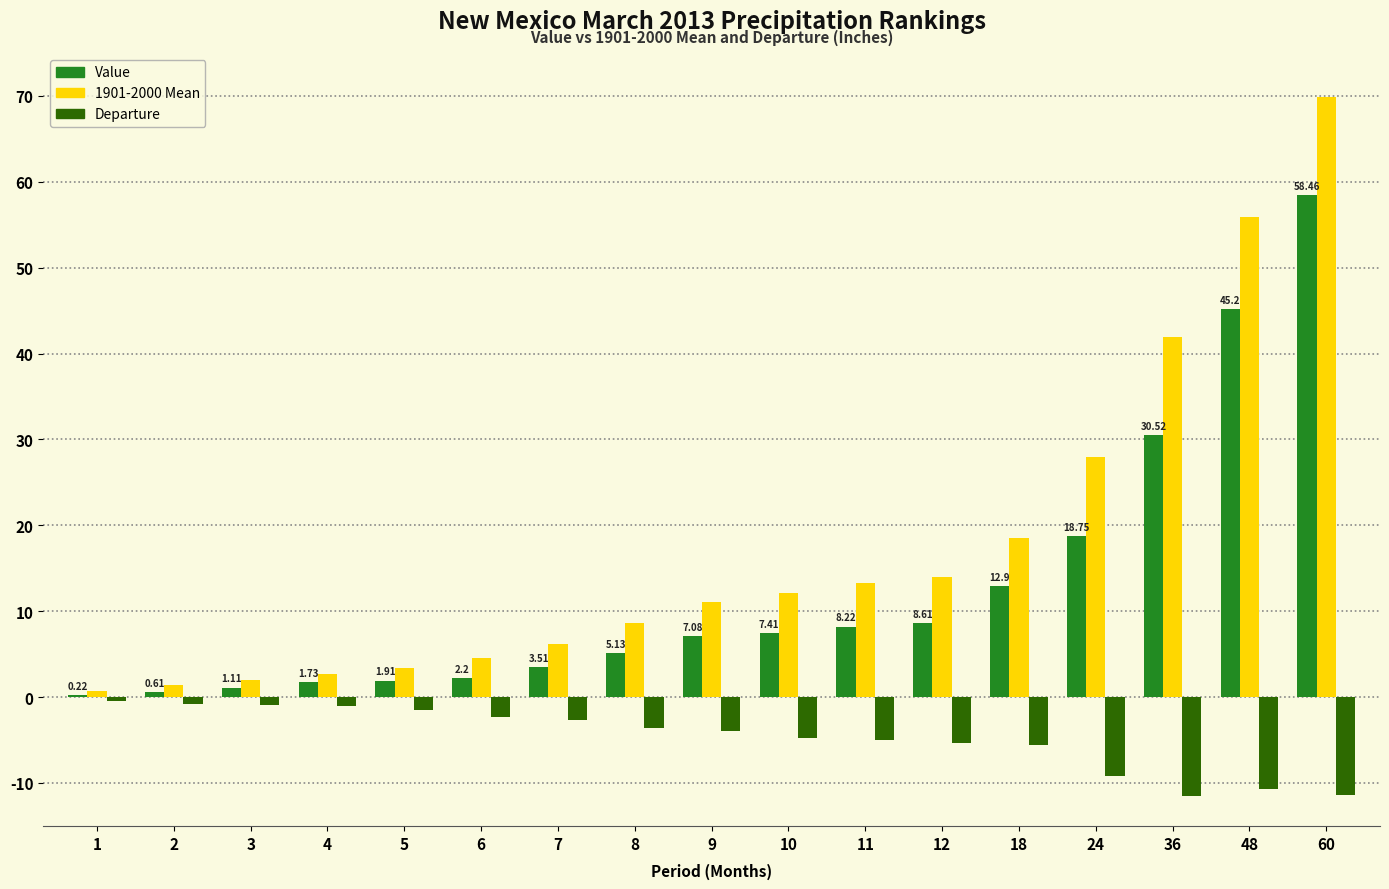

Which series has the largest total across all categories?

1901-2000 Mean